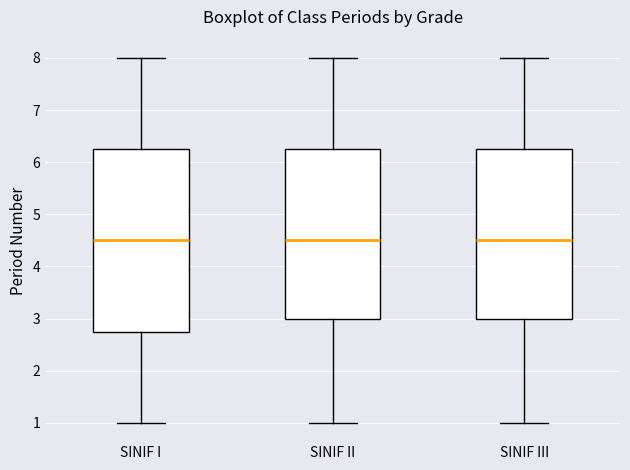

Reading left to right, read every box against the y-axis: the position of its median line, the range the box covers, and the ends of its whiskers. The values are not printed on the chart, so give them approximately, as read against the axis.

SINIF I: median 4.5, box 2.8 to 6.3, whiskers 1.0 to 8.0
SINIF II: median 4.5, box 3.0 to 6.3, whiskers 1.0 to 8.0
SINIF III: median 4.5, box 3.0 to 6.3, whiskers 1.0 to 8.0